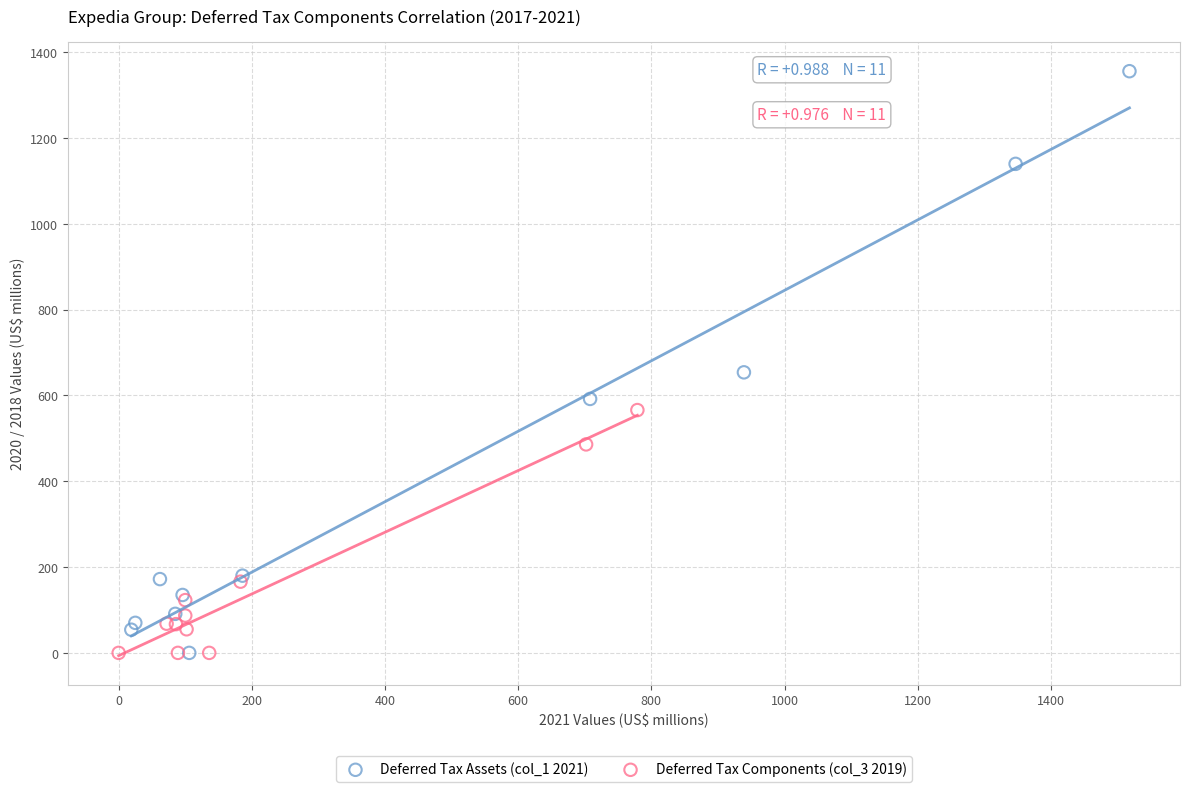

Which series reaches the maximum Y coordinate?

Deferred Tax Assets (col_1 2021)